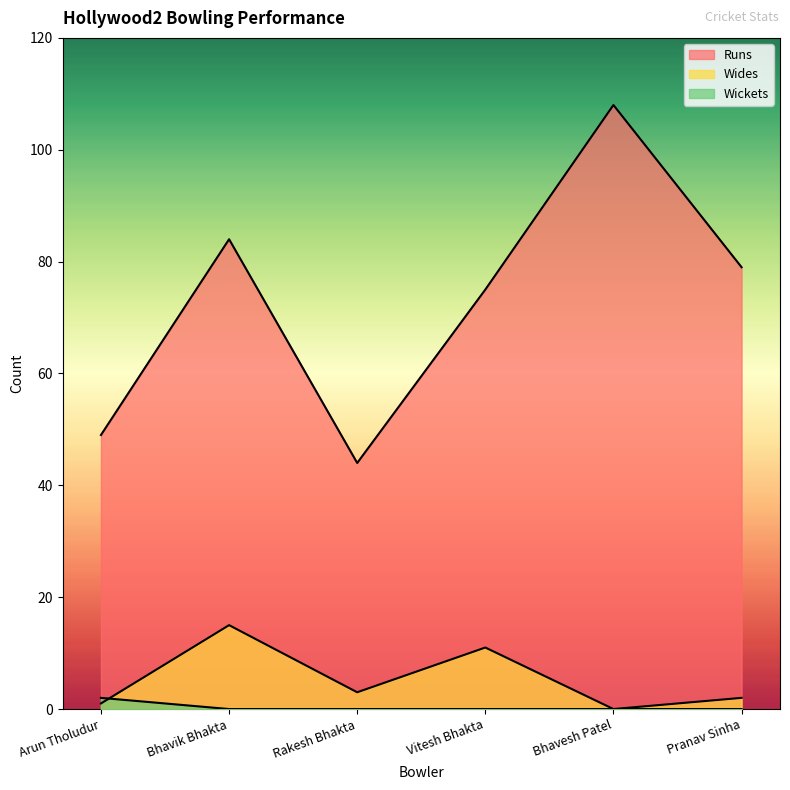

What is the difference between the second highest and minimum values in the Runs series?

40